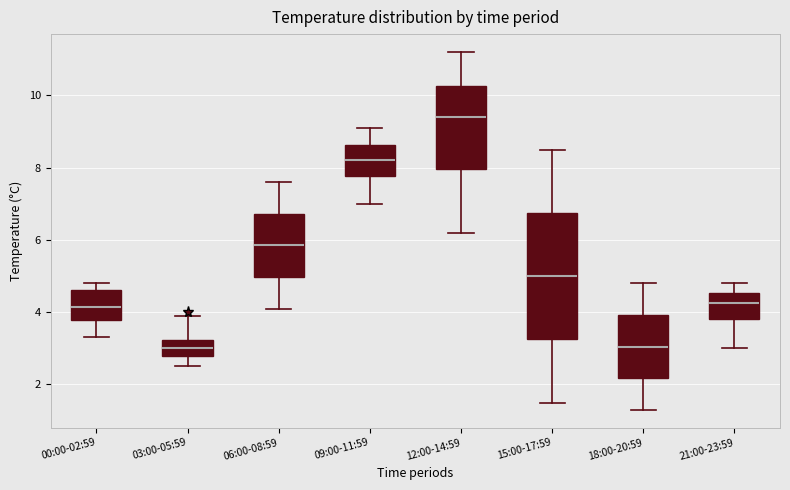

Comparing the boxes themselves (not the whiskers), which one is the tallest?

15:00-17:59